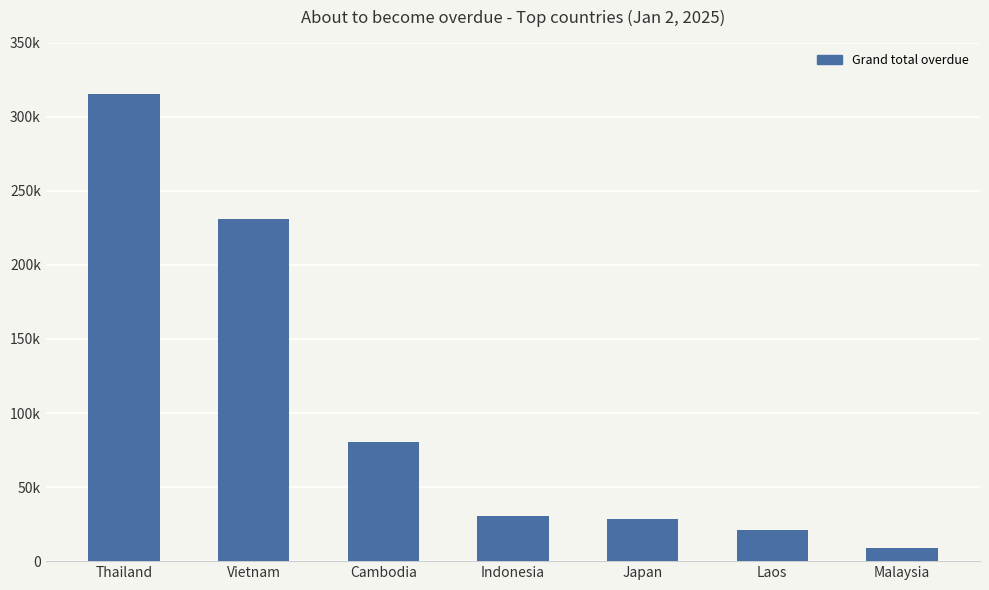

What position from the left is Cambodia?

3